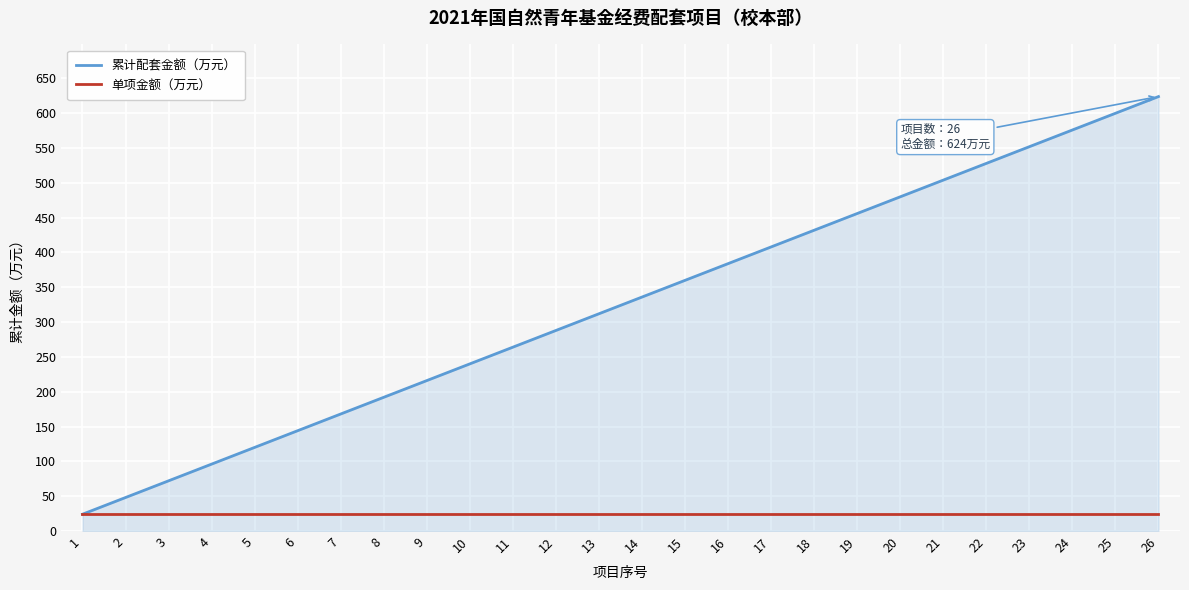

What is the sum of all 单项金额（万元） values?

624